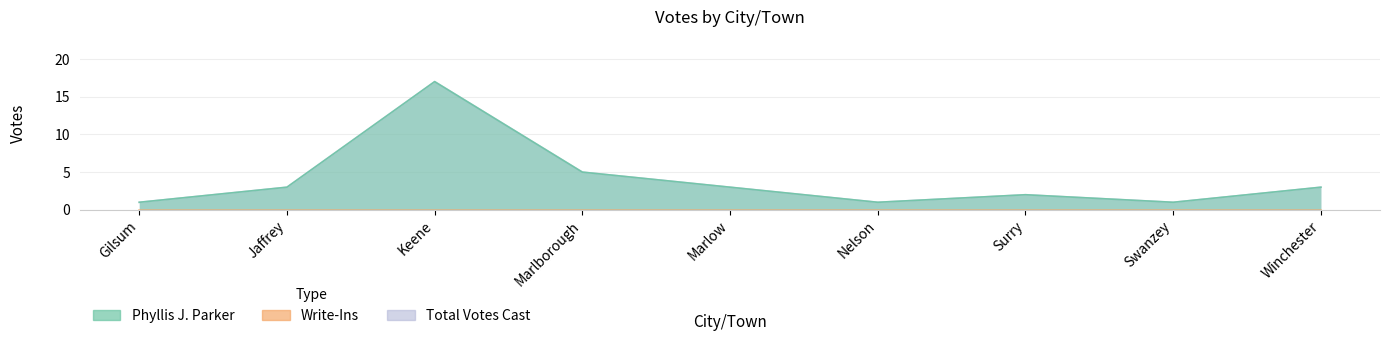

What is the highest value of the Total Votes Cast series?

17